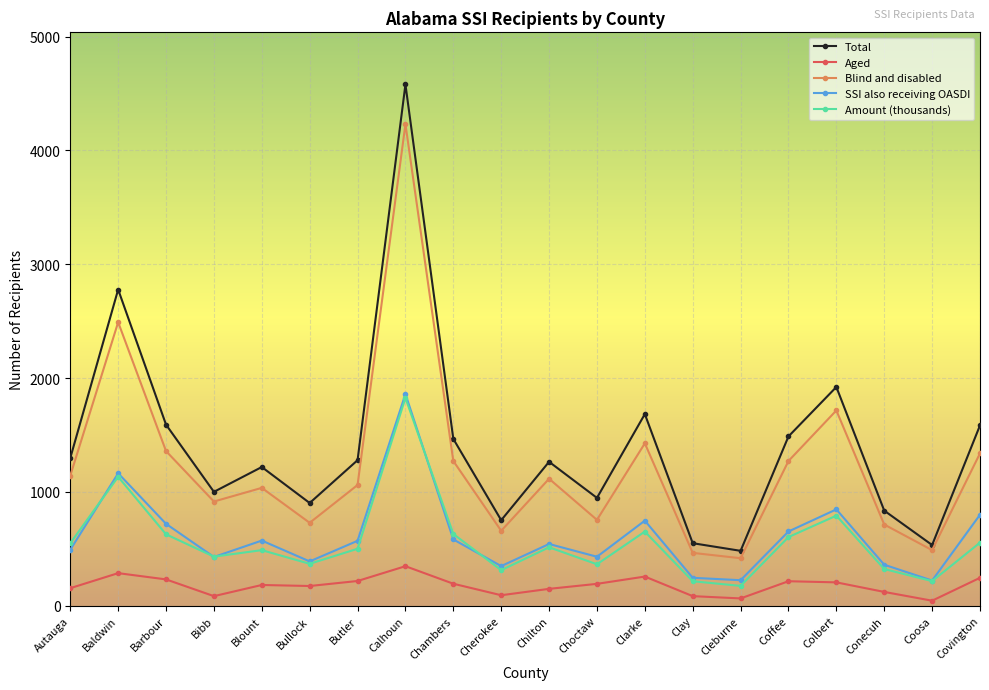

What is the sum of the Aged values at Coffee and Clay?

301